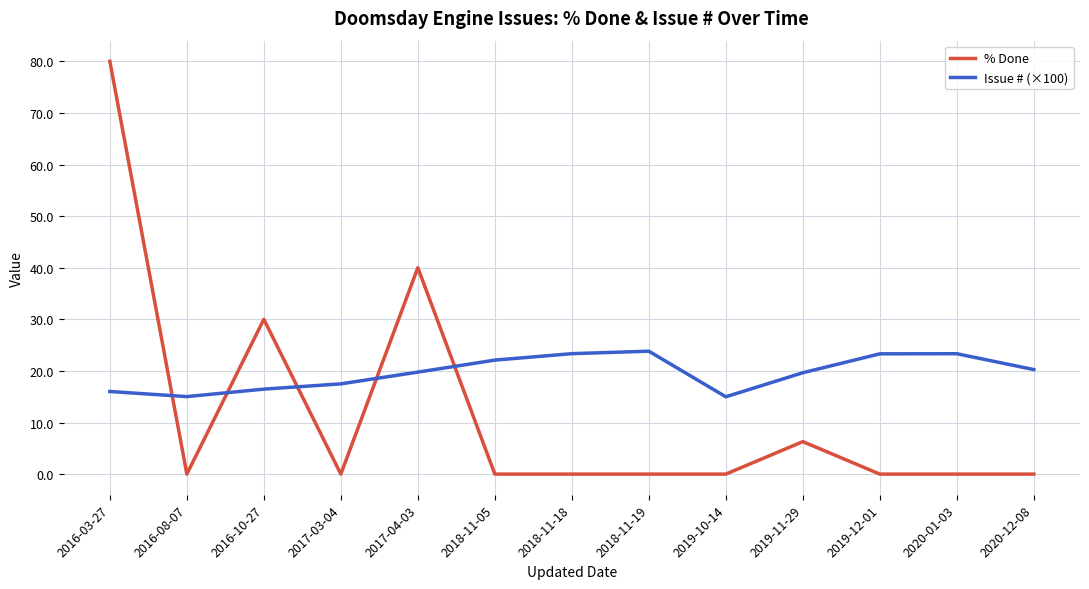

What is the spread (max minus min) of values at 2018-11-05?

22.1